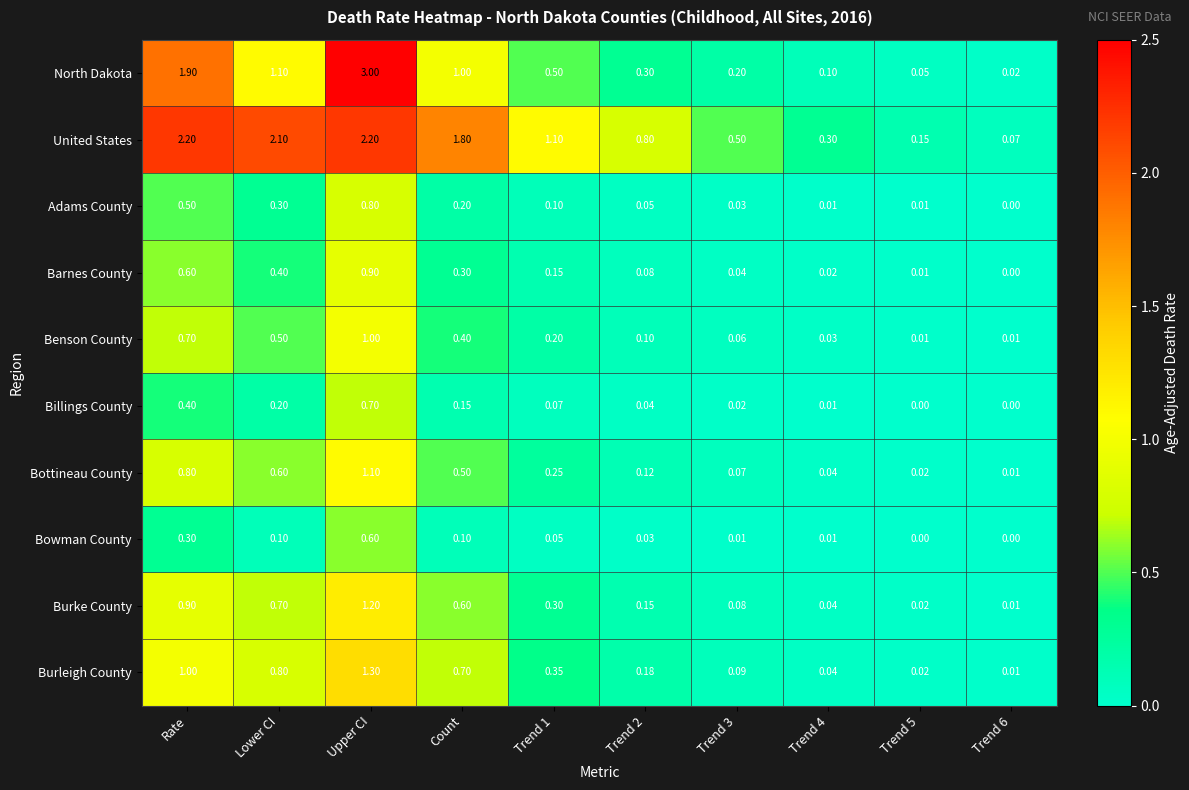

Is the value of Benson County at Trend 6 greater than the value of Bottineau County at Trend 4?

No